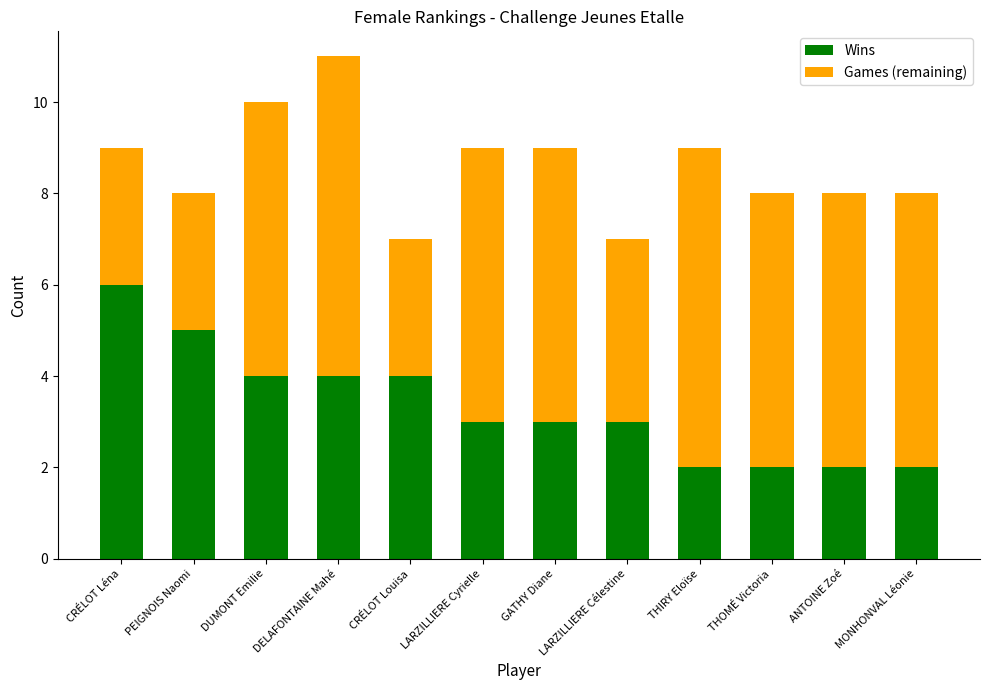

What is the total value across all series at THOMÉ Victoria?

8